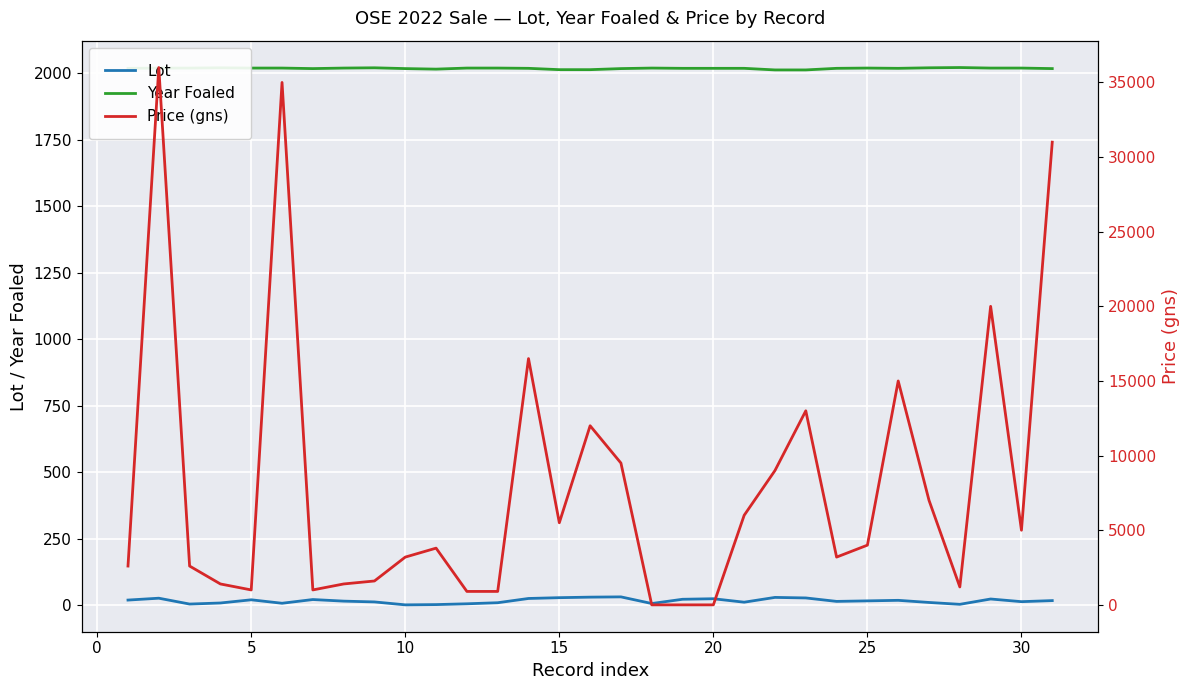

What is the difference between the maximum and minimum values in the Year Foaled series?

9